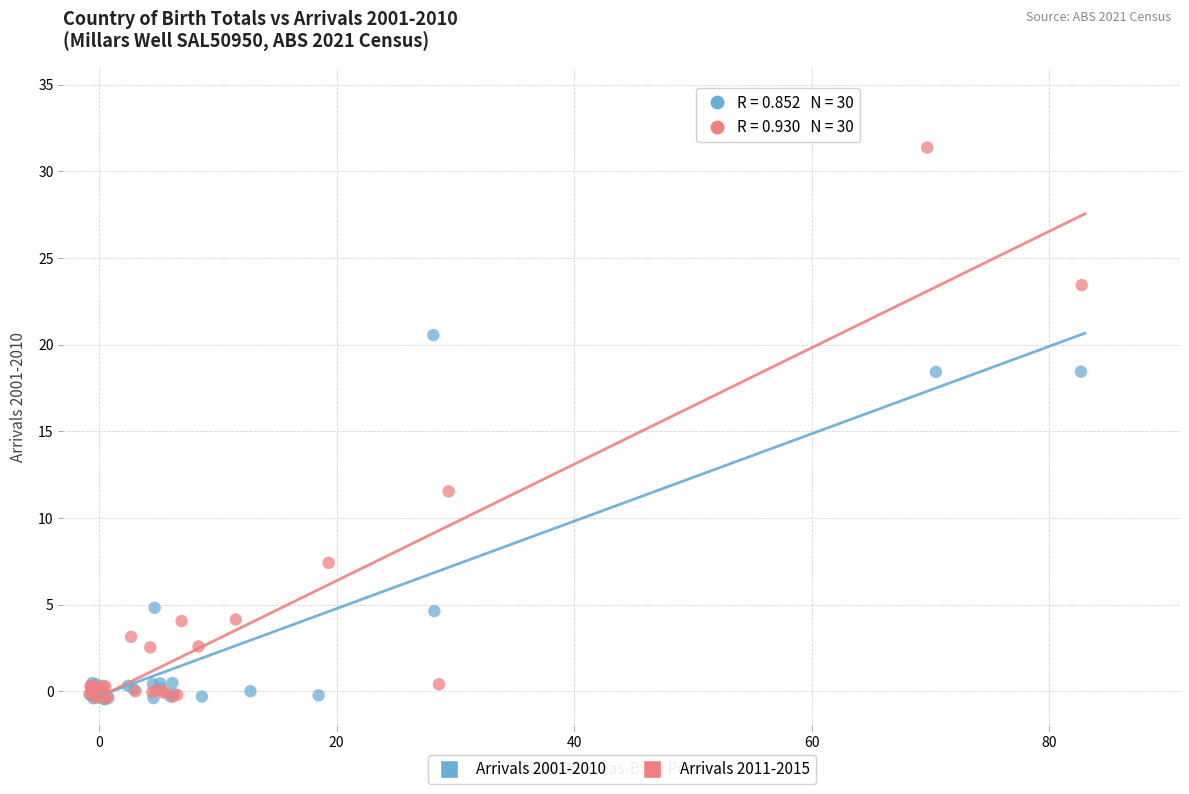

Which series has the largest Y range (max minus min)?

Arrivals 2011-2015